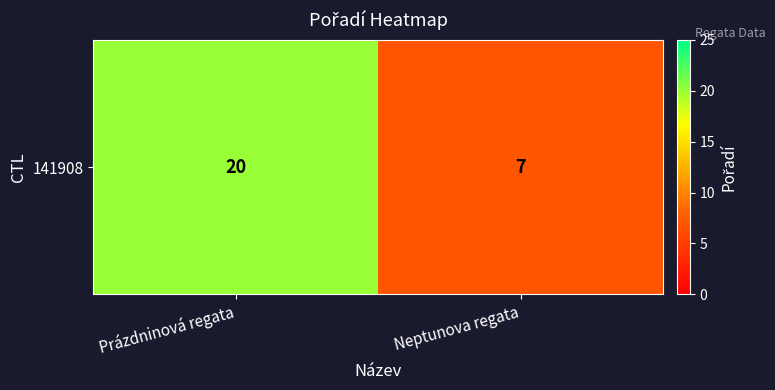

What is the greatest value displayed?

20